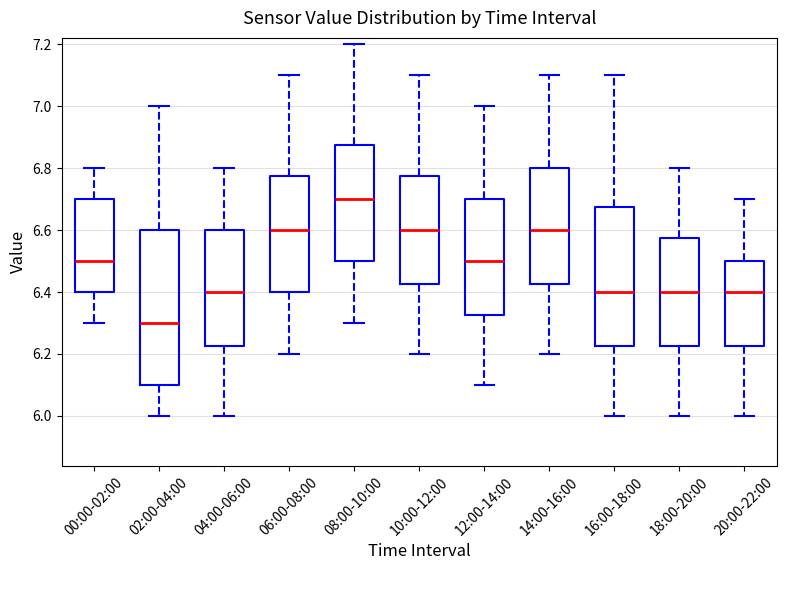

Which box's median line is the lowest?

02:00-04:00